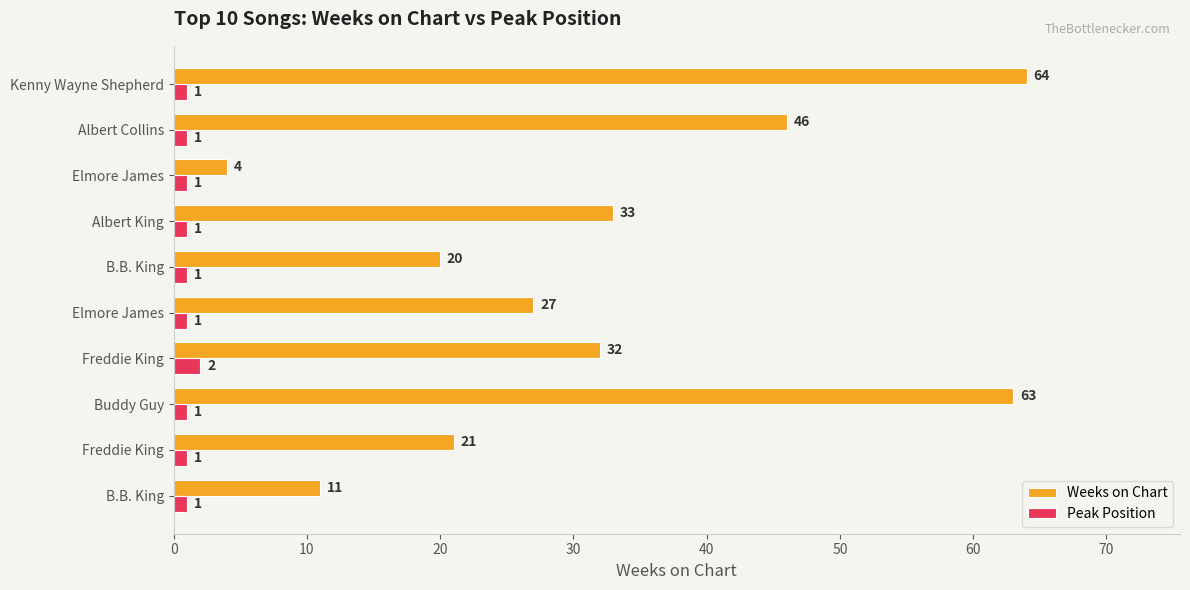

What are all the series names shown in the legend?

Weeks on Chart, Peak Position